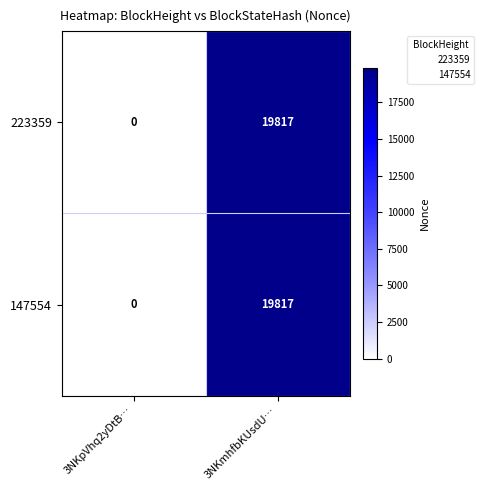

List the labels in order of 147554 value, smallest first.

3NKpVhq2yDtB…, 3NKmhfbKUsdU…